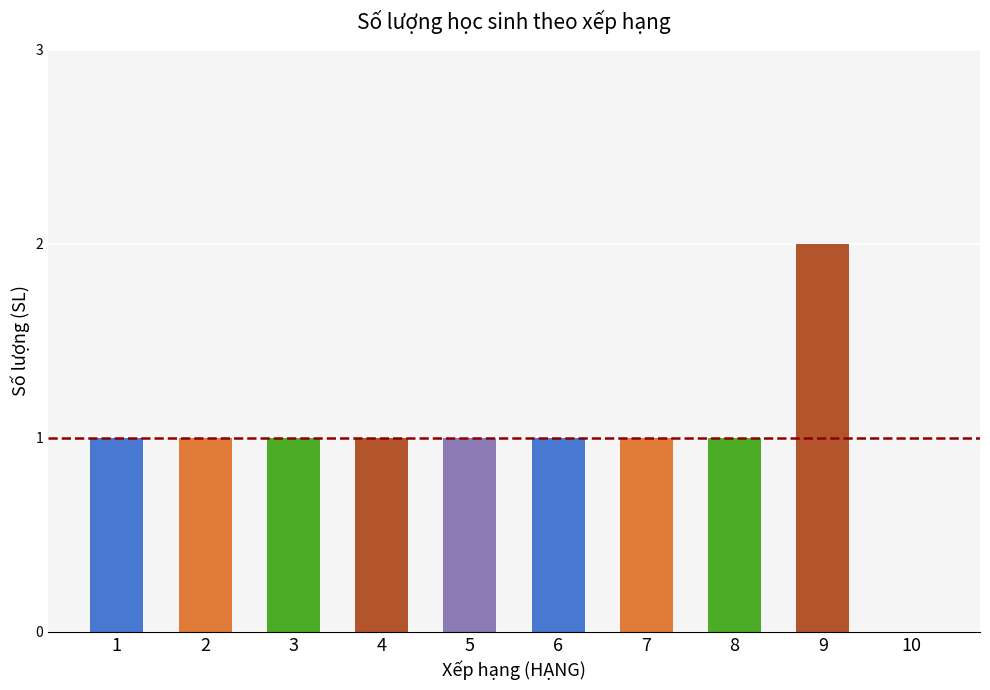

Is it true that the value at 2 is 2?

False